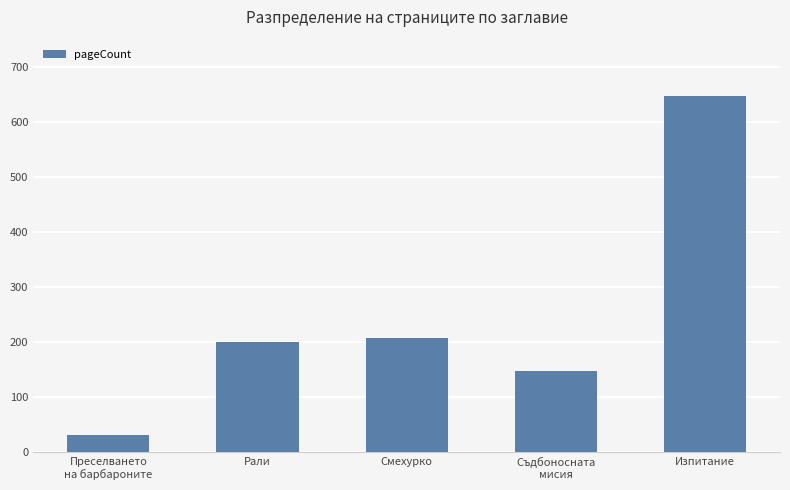

What is the sum of all values?

1236